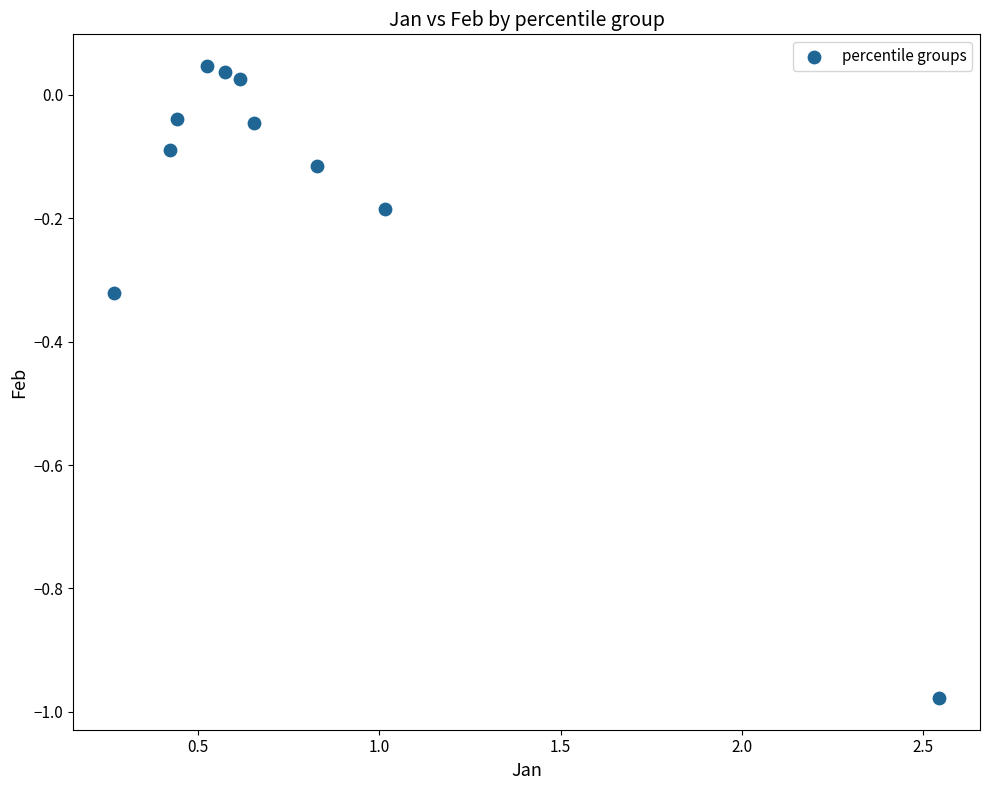

What is the average X value?

0.8